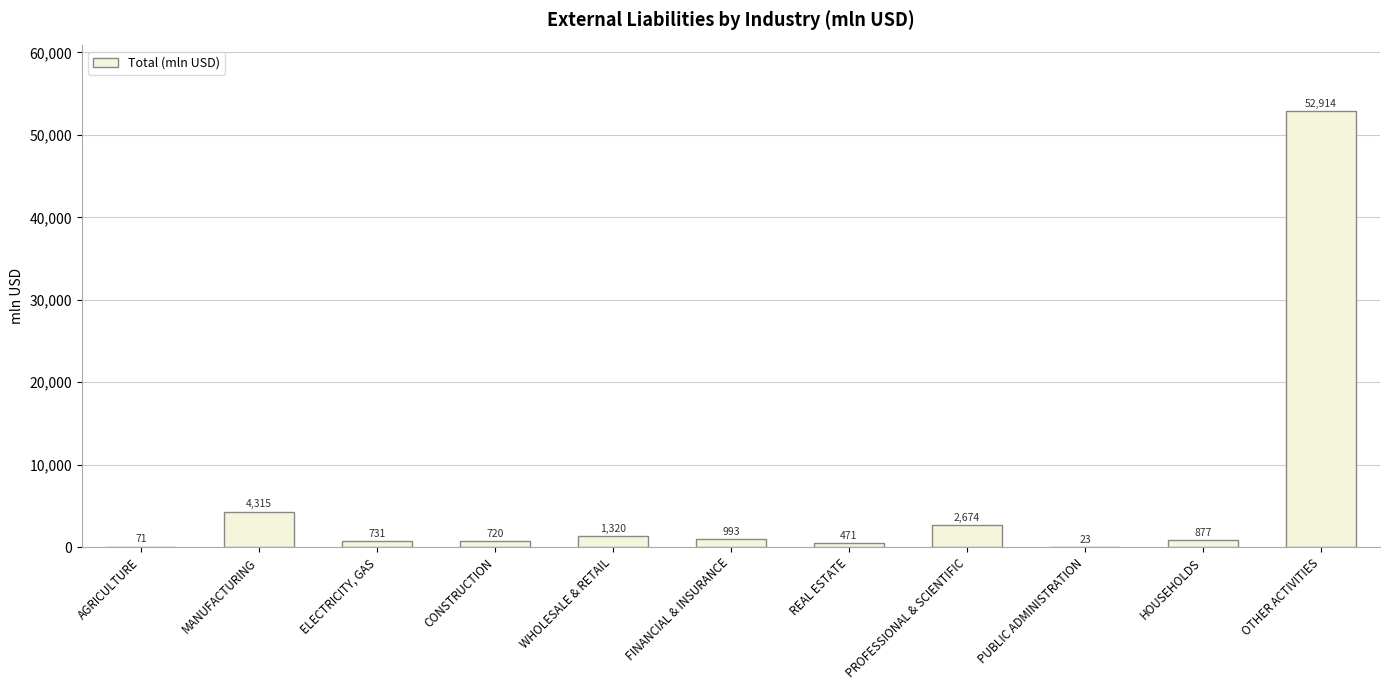

True or false: the data shows 720.4 at CONSTRUCTION.

True